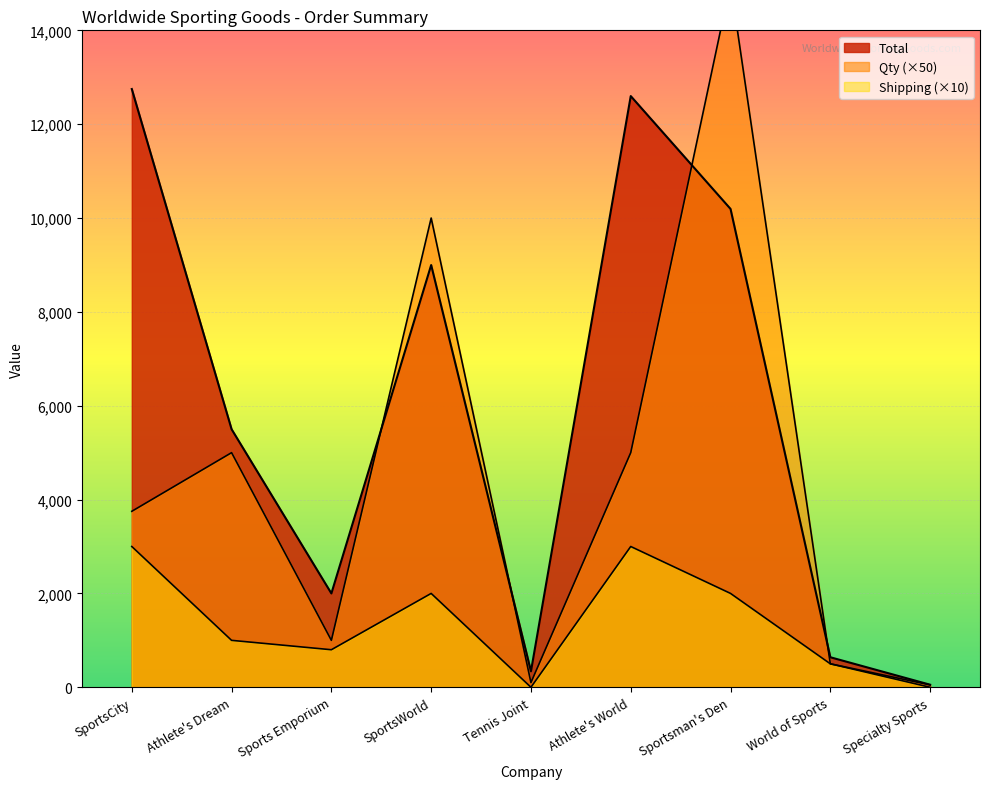

What is the label of the 1st point from the right?

Specialty Sports